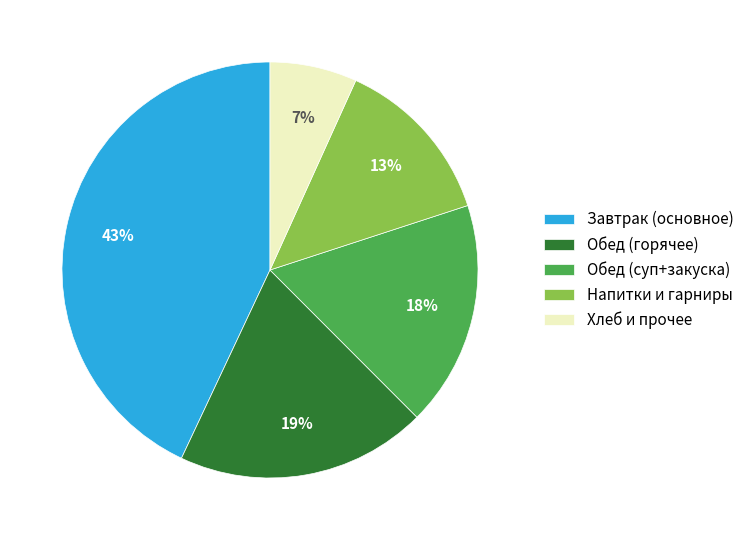

Is it true that Обед (горячее) is 8% of the pie?

False